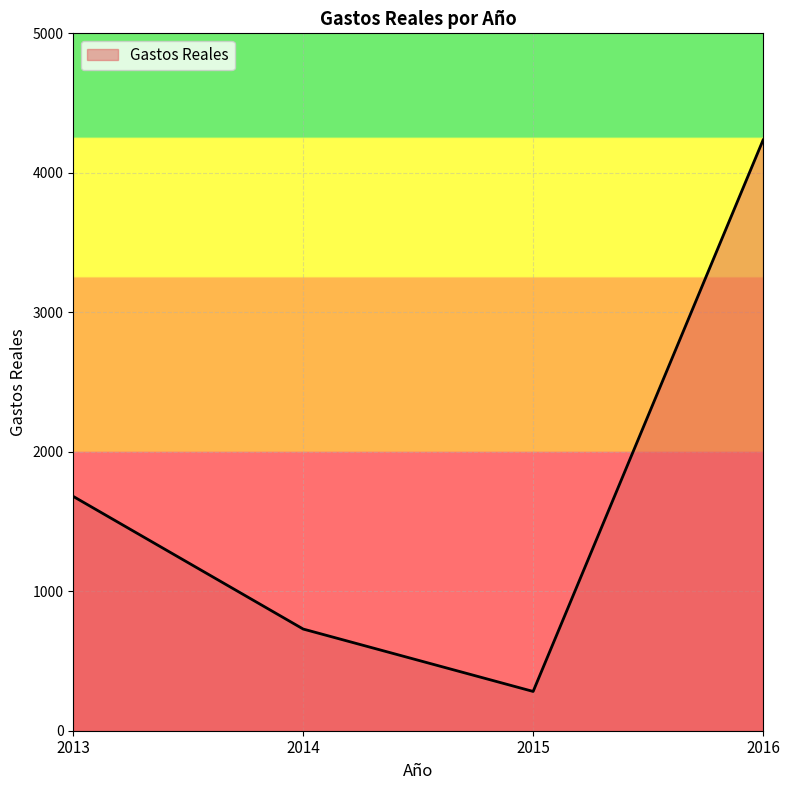

At which category does the chart reach its minimum across all series?

2015